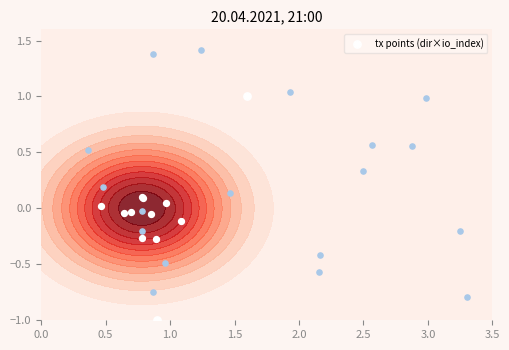

True or false: the data shows 2 at 0.5.

False